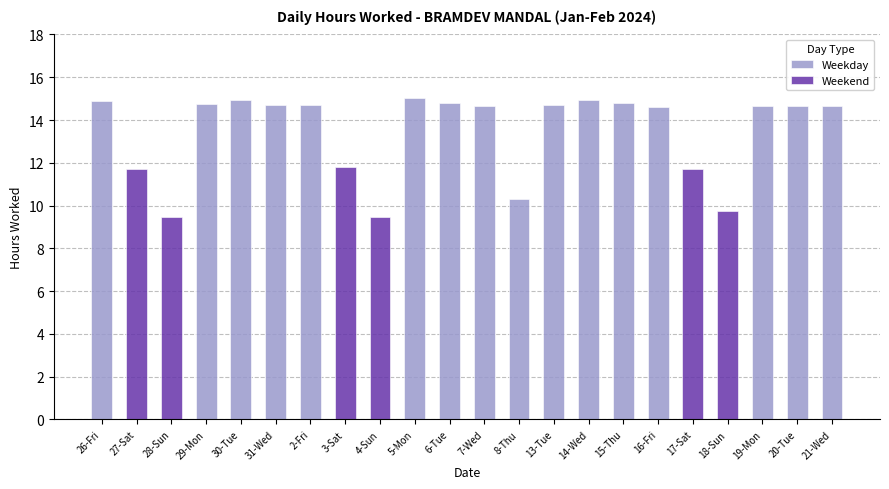

What is the greatest value displayed?

15.0